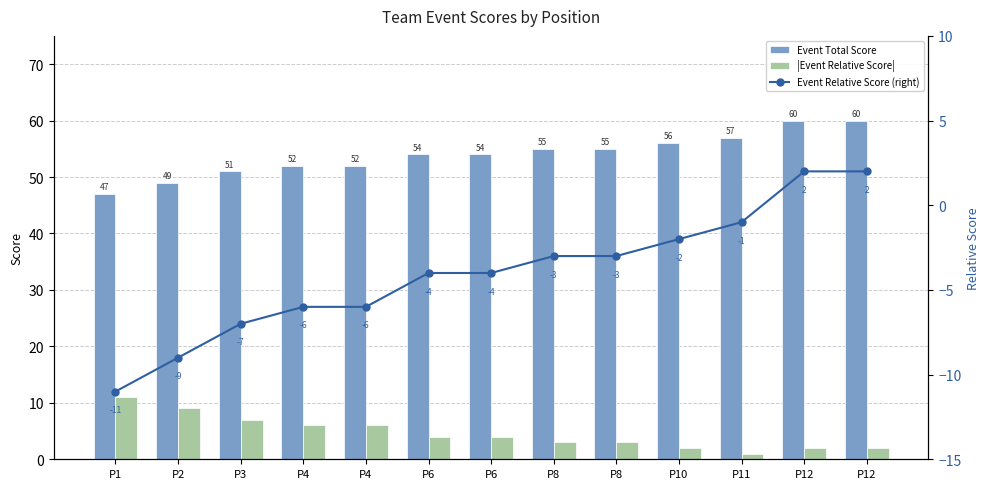

Which category has the highest value in the |Event Relative Score| series?

P1